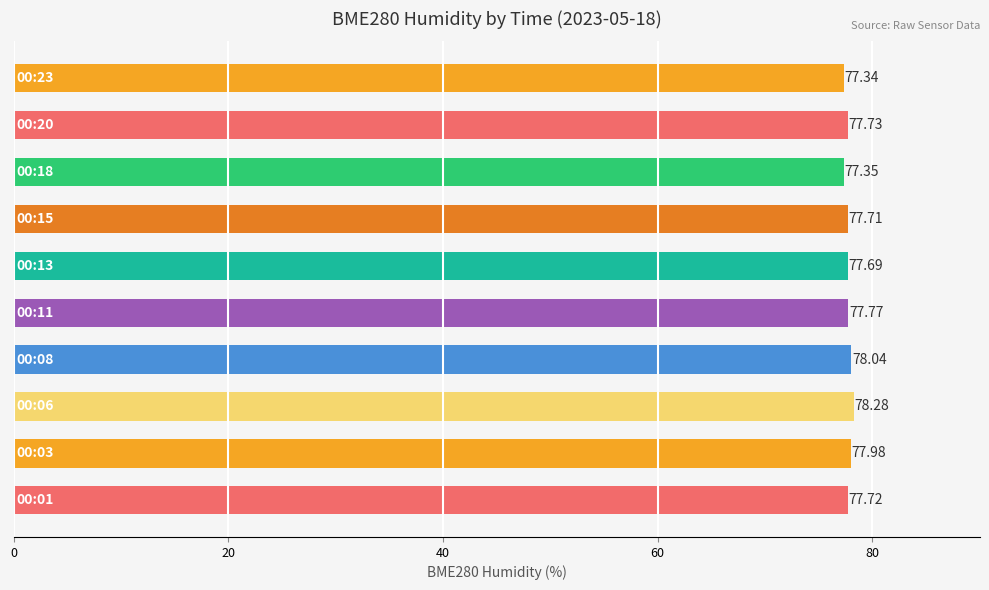

What is the sum of all values?

777.6